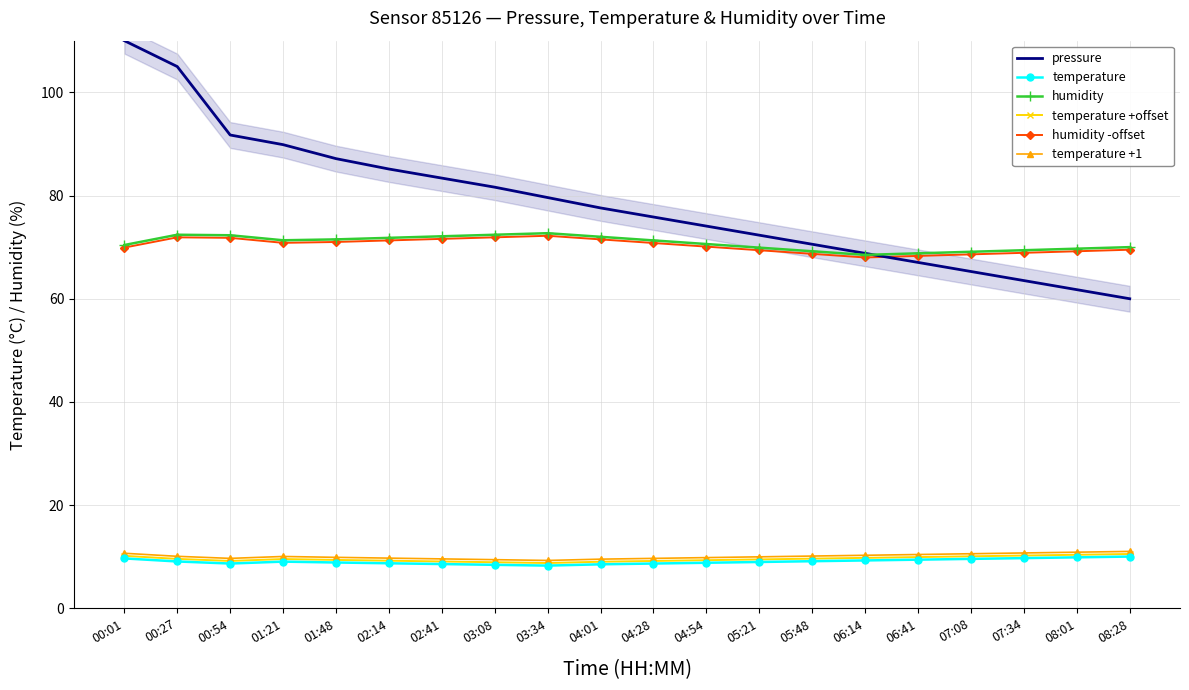

Rank the categories by humidity value from lowest to highest.

06:14, 06:41, 07:08, 05:48, 07:34, 08:01, 05:21, 08:28, 00:01, 04:54, 04:28, 01:21, 01:48, 02:14, 04:01, 02:41, 00:54, 00:27, 03:08, 03:34